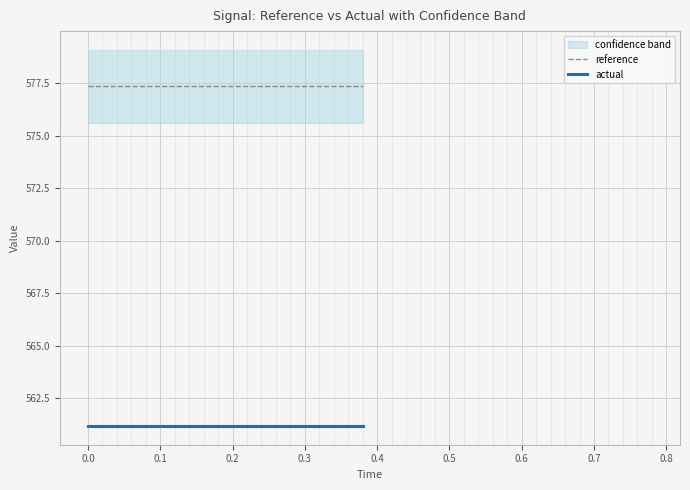

What is the lowest value of the reference series?

577.4